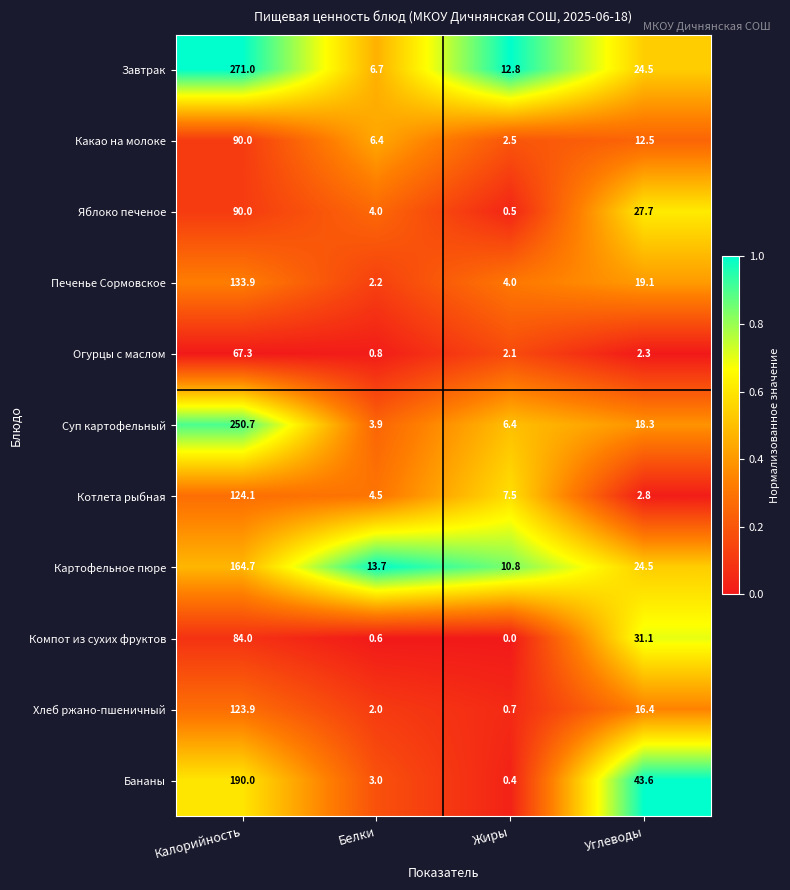

What is the sum of the Бананы values at Калорийность and Углеводы?

233.6